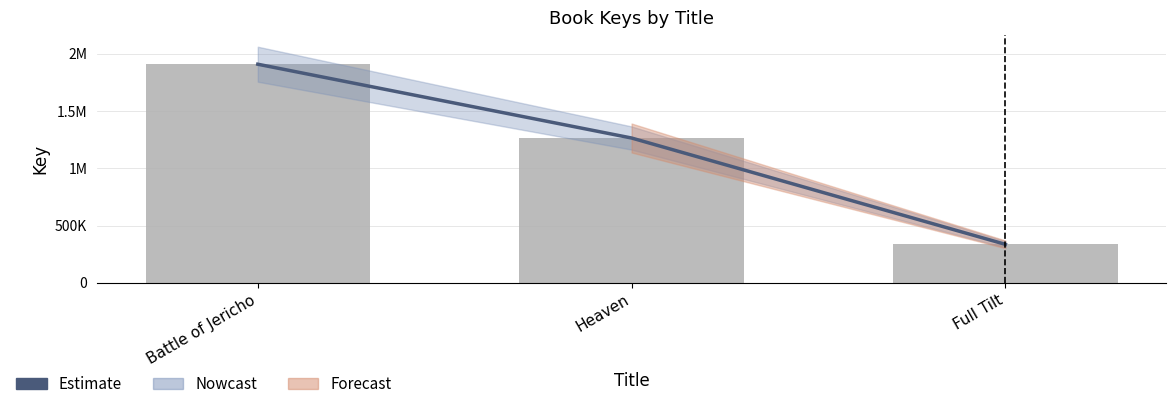

Which series has the largest range (max minus min)?

Estimate